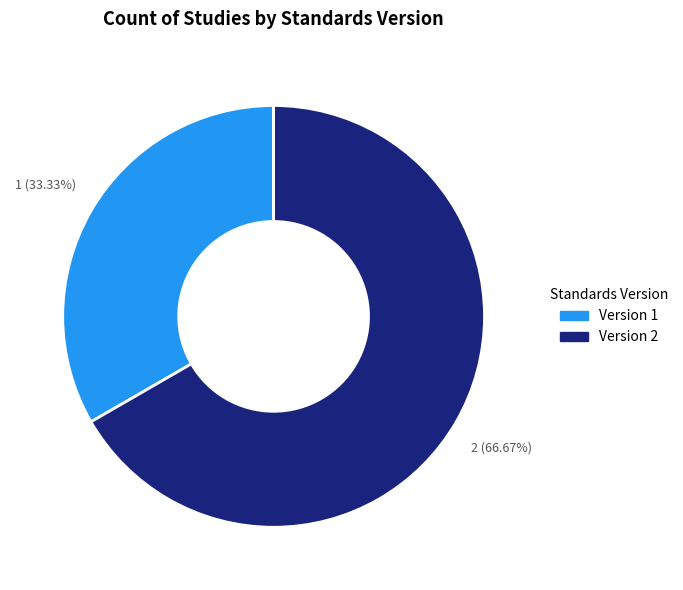

Is there a majority slice in this chart?

Yes